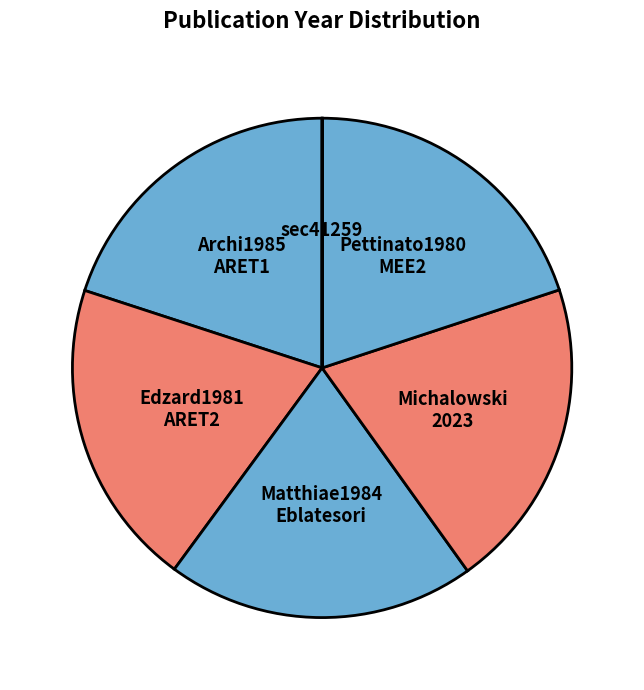

Which category has the biggest portion of the pie?

Michalowski2023